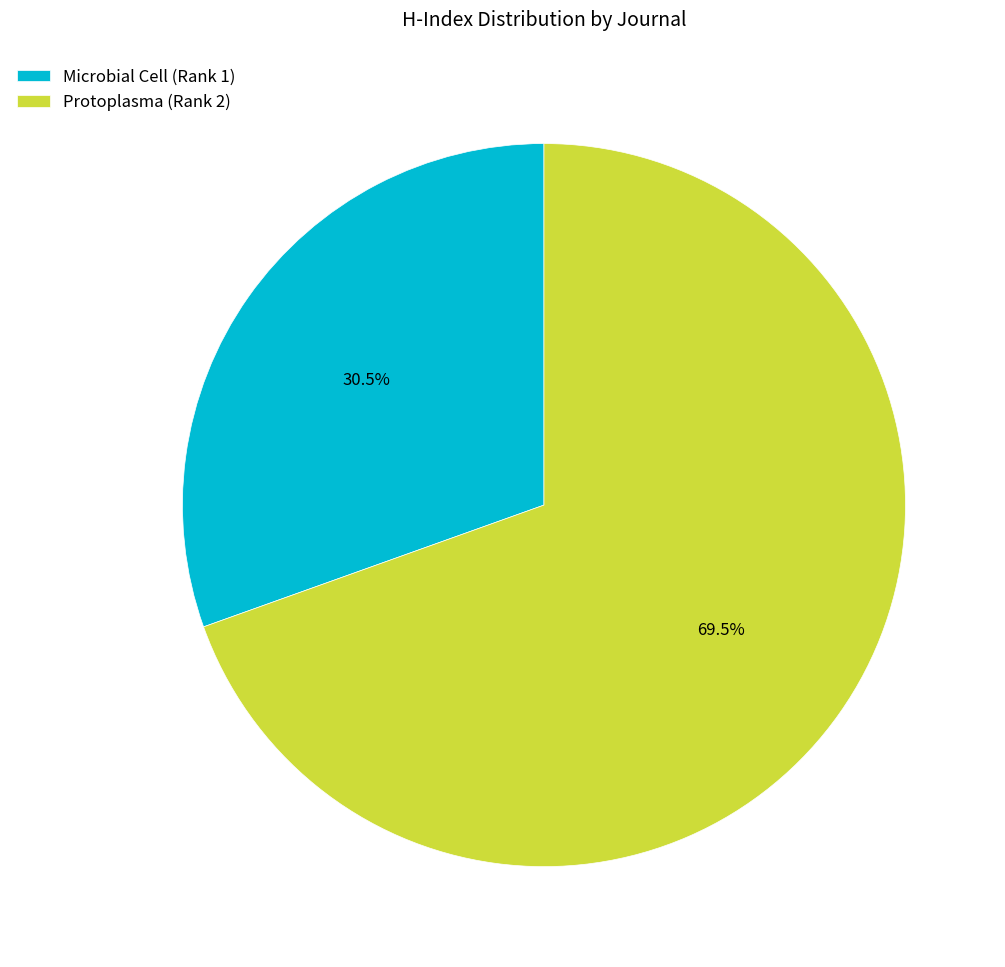

To the nearest percent, what is the combined percentage of Protoplasma (Rank 2) and Microbial Cell (Rank 1)?

100%